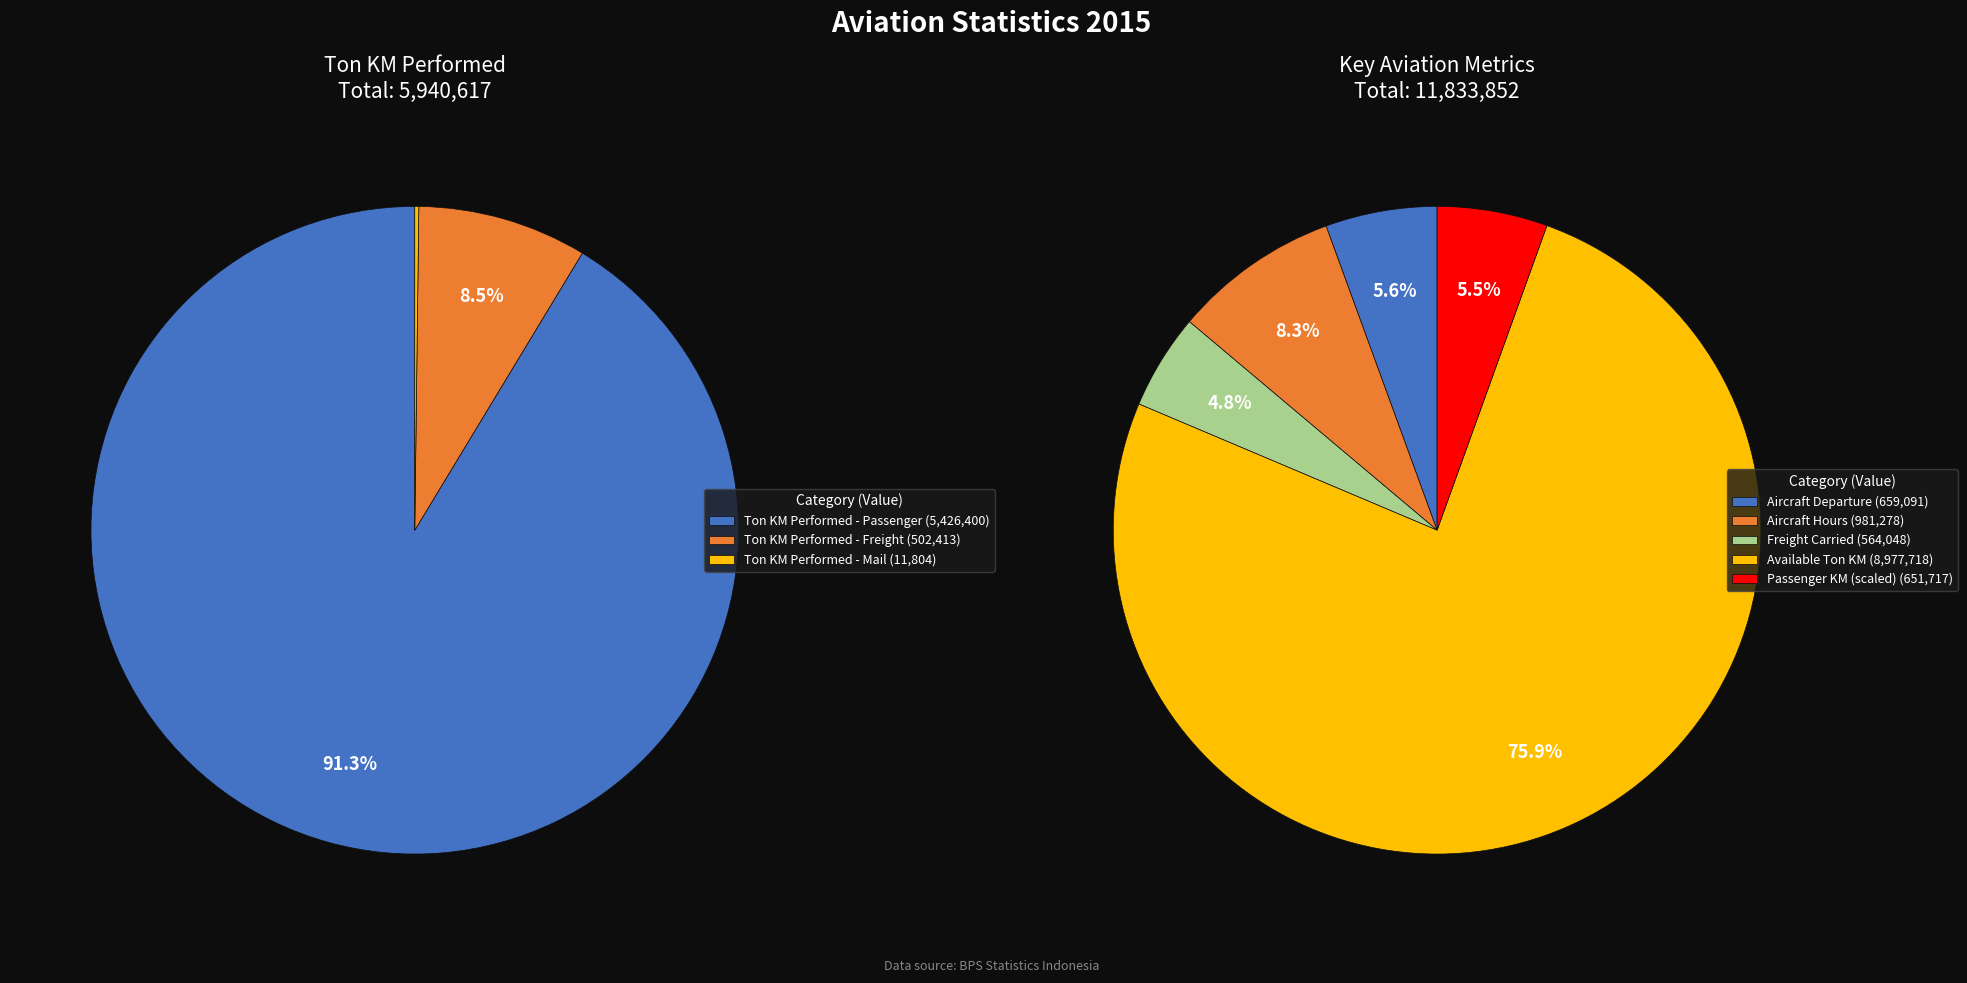

Count the number of slices in the pie.

3